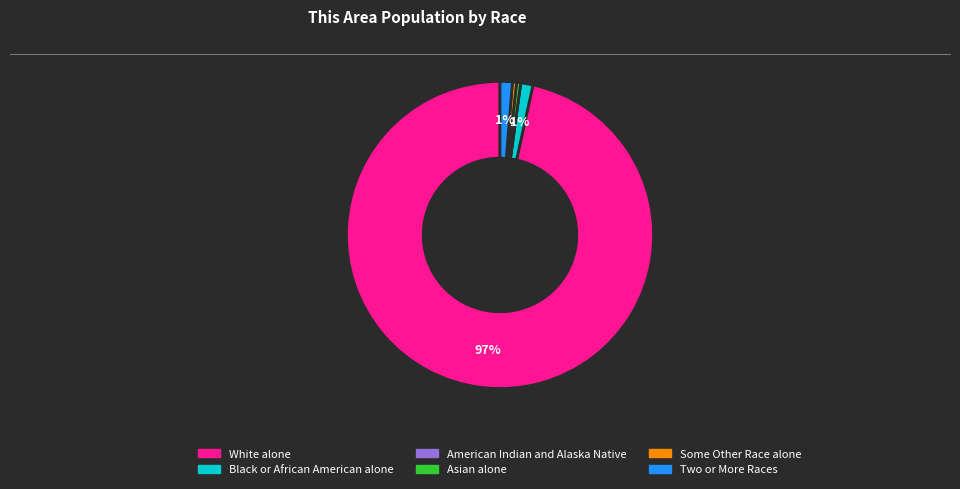

To the nearest percent, what portion does Two or More Races represent?

1%